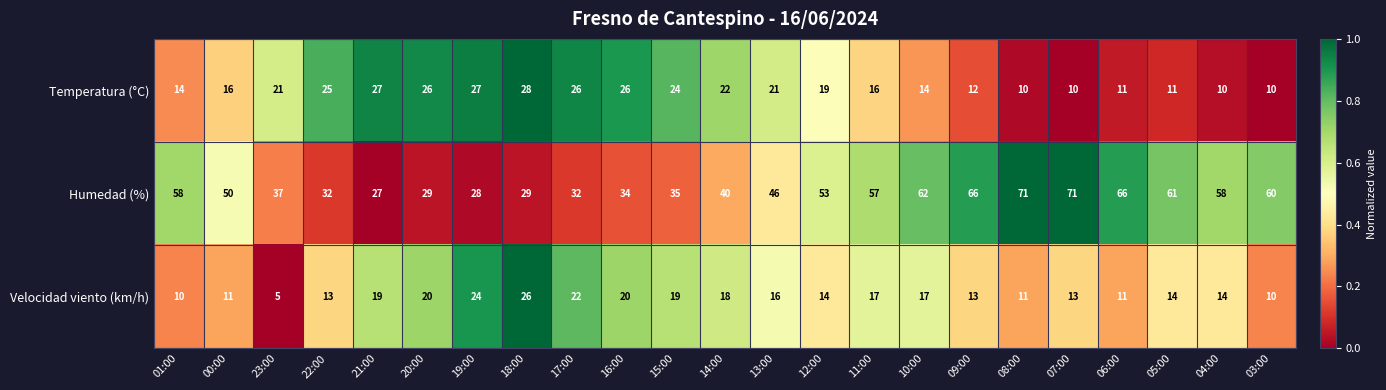

Rank the series by their maximum value, from lowest to highest.

Velocidad viento (km/h), Temperatura (°C), Humedad (%)